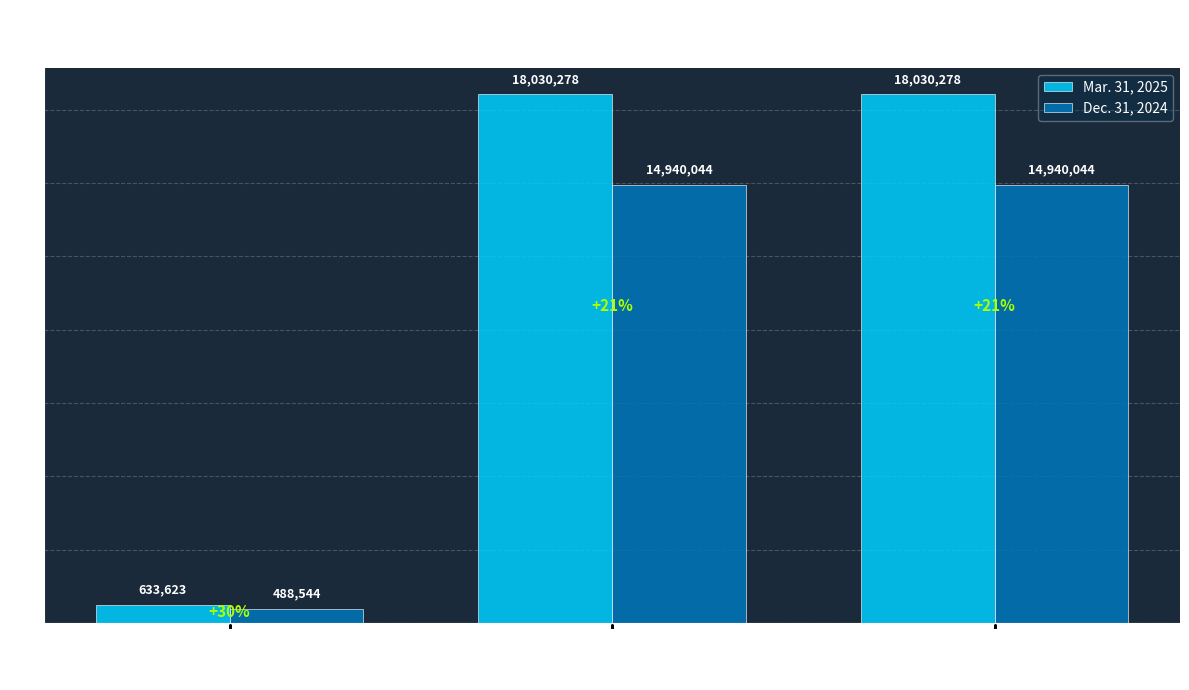

Reading left to right, extract all data points from this chart.

Mar. 31, 2025: Non-controlled/
non-affiliated
investments ($K)=633623	Common Stock
Shares Issued=18030278	Common Stock
Shares Outstanding=18030278
Dec. 31, 2024: Non-controlled/
non-affiliated
investments ($K)=488544	Common Stock
Shares Issued=14940044	Common Stock
Shares Outstanding=14940044